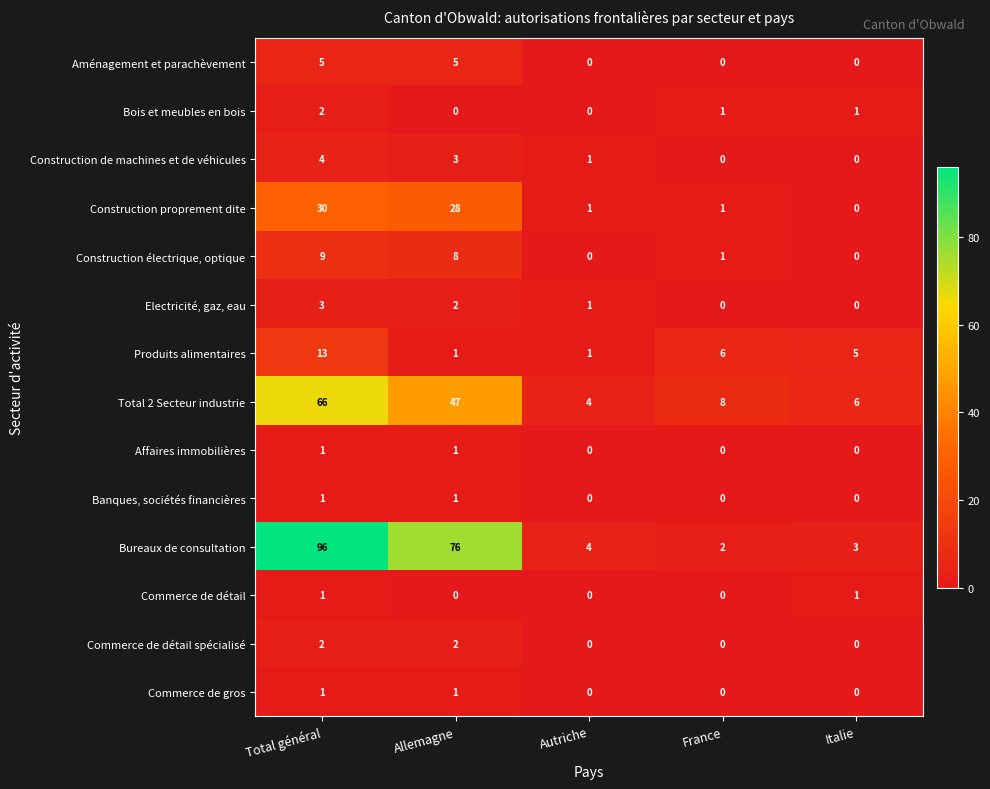

What is the difference between the highest and lowest values at France?

8